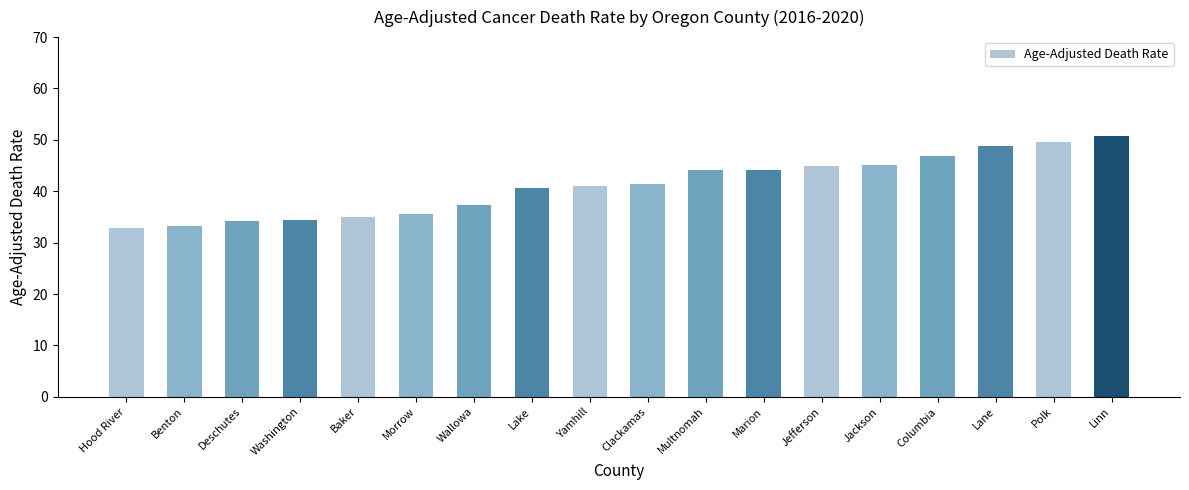

What is the value of the 5th bar from the left?

34.9